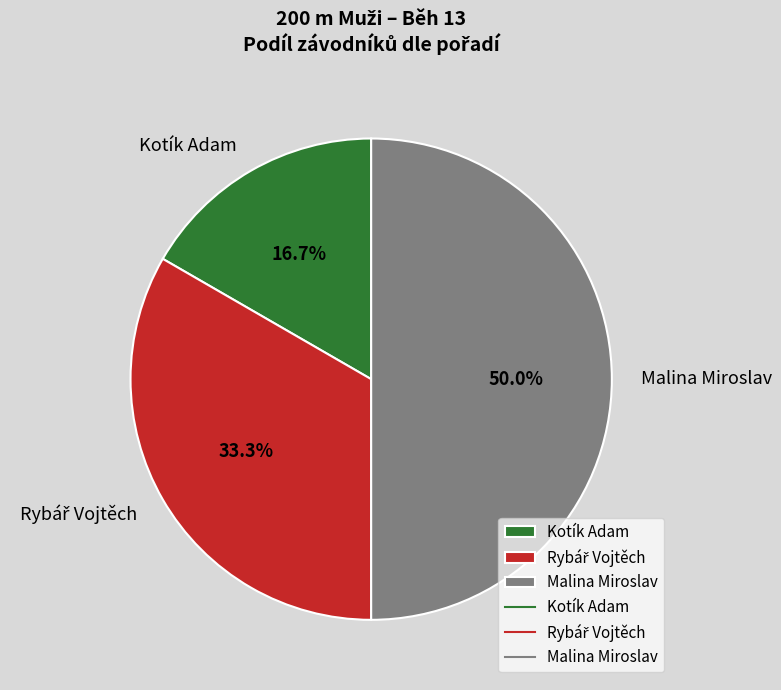

What percentage do Malina Miroslav and Kotík Adam together represent?

66.7%